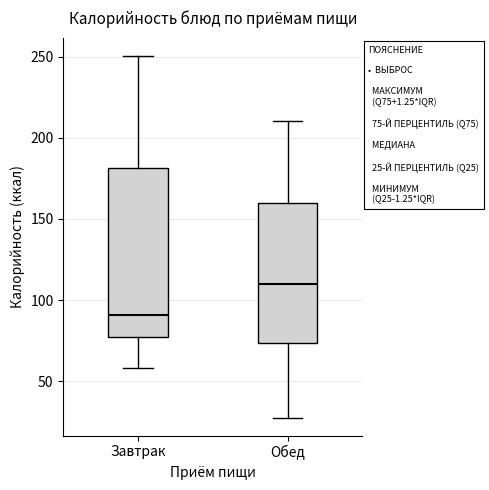

Comparing the boxes themselves (not the whiskers), which one is the tallest?

Завтрак